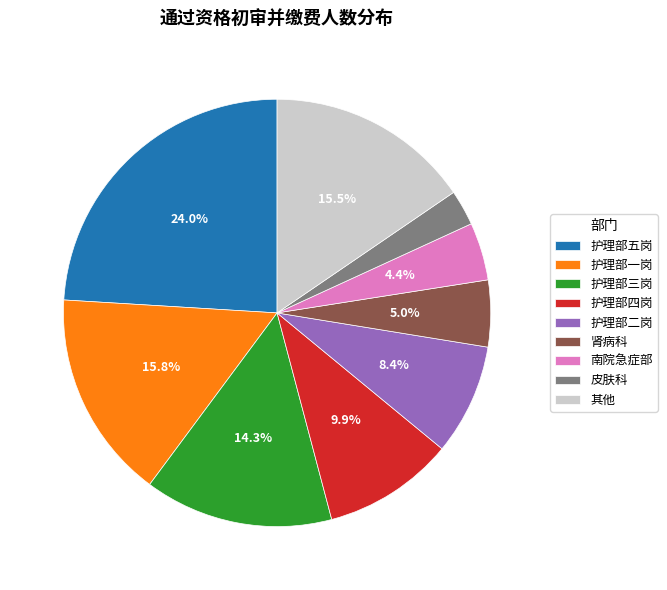

What is the smallest slice in the pie chart?

皮肤科